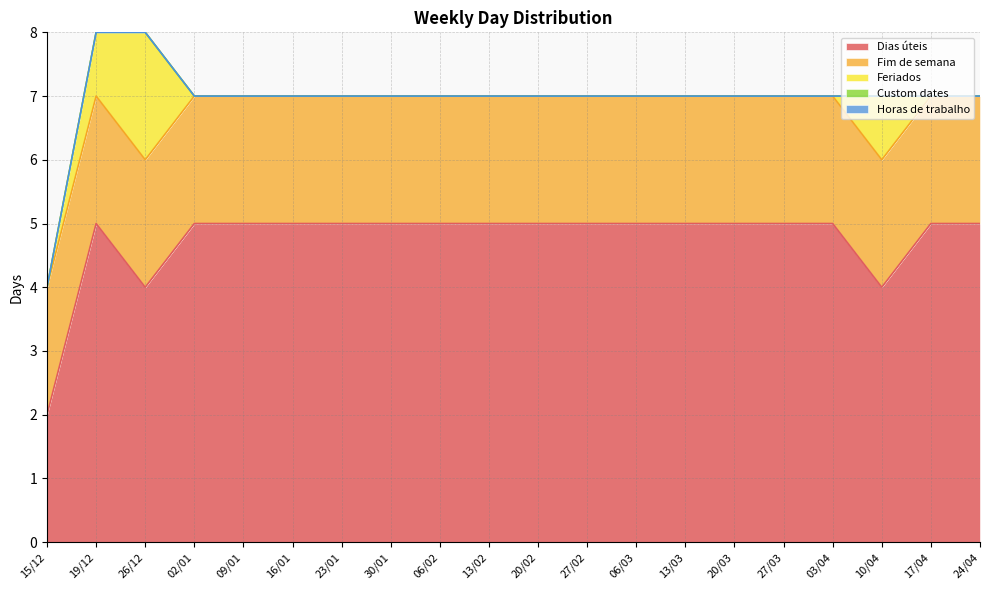

Reading left to right, what are all the values shown in this chart?

Dias úteis: 2	5	4	5	5	5	5	5	5	5	5	5	5	5	5	5	5	4	5	5
Fim de semana: 2	2	2	2	2	2	2	2	2	2	2	2	2	2	2	2	2	2	2	2
Feriados: 0	1	2	0	0	0	0	0	0	0	0	0	0	0	0	0	0	1	0	0
Custom dates: 0	0	0	0	0	0	0	0	0	0	0	0	0	0	0	0	0	0	0	0
Horas de trabalho: 0	0	0	0	0	0	0	0	0	0	0	0	0	0	0	0	0	0	0	0